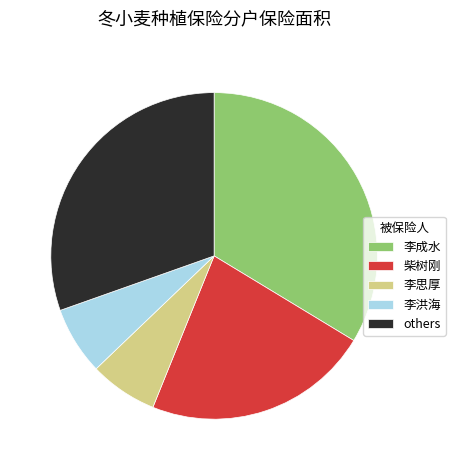

The 李洪海 slice represents 16% of the pie. True or false?

False